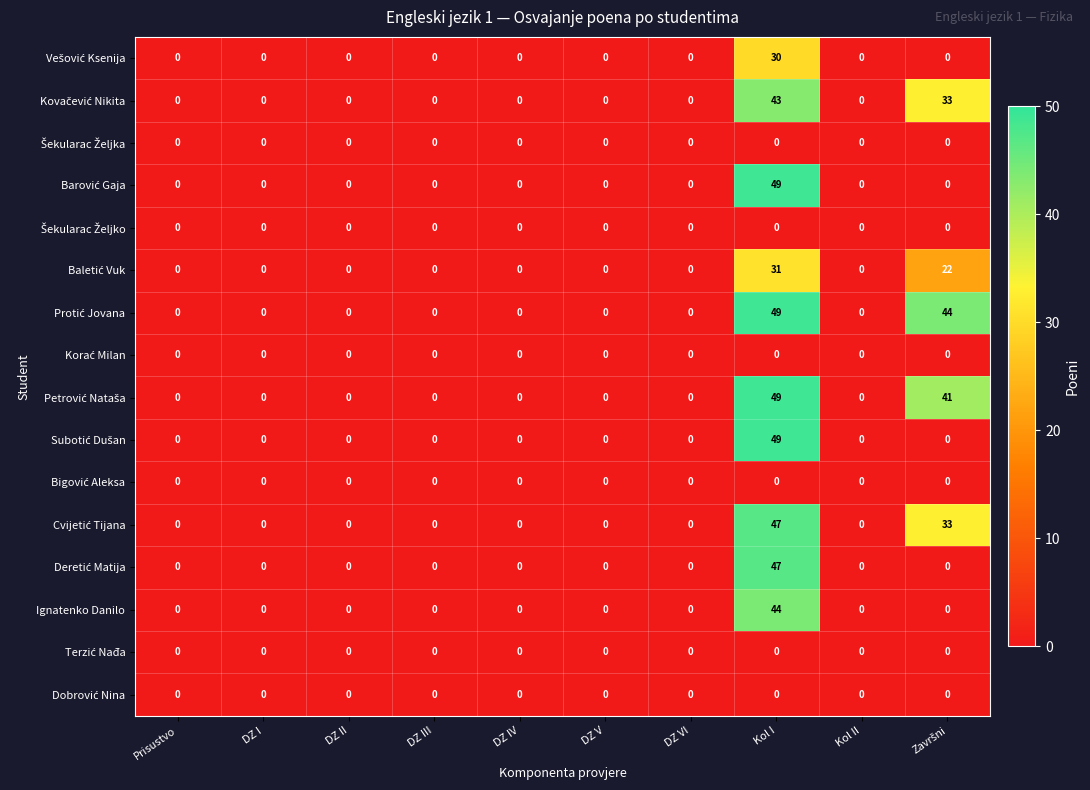

At which category does the chart reach its peak across all series?

Kol I